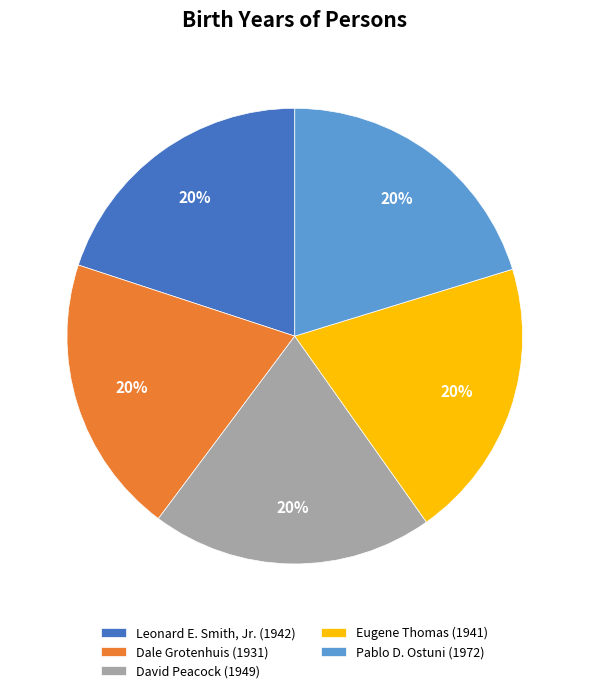

Does any single category account for the majority?

No